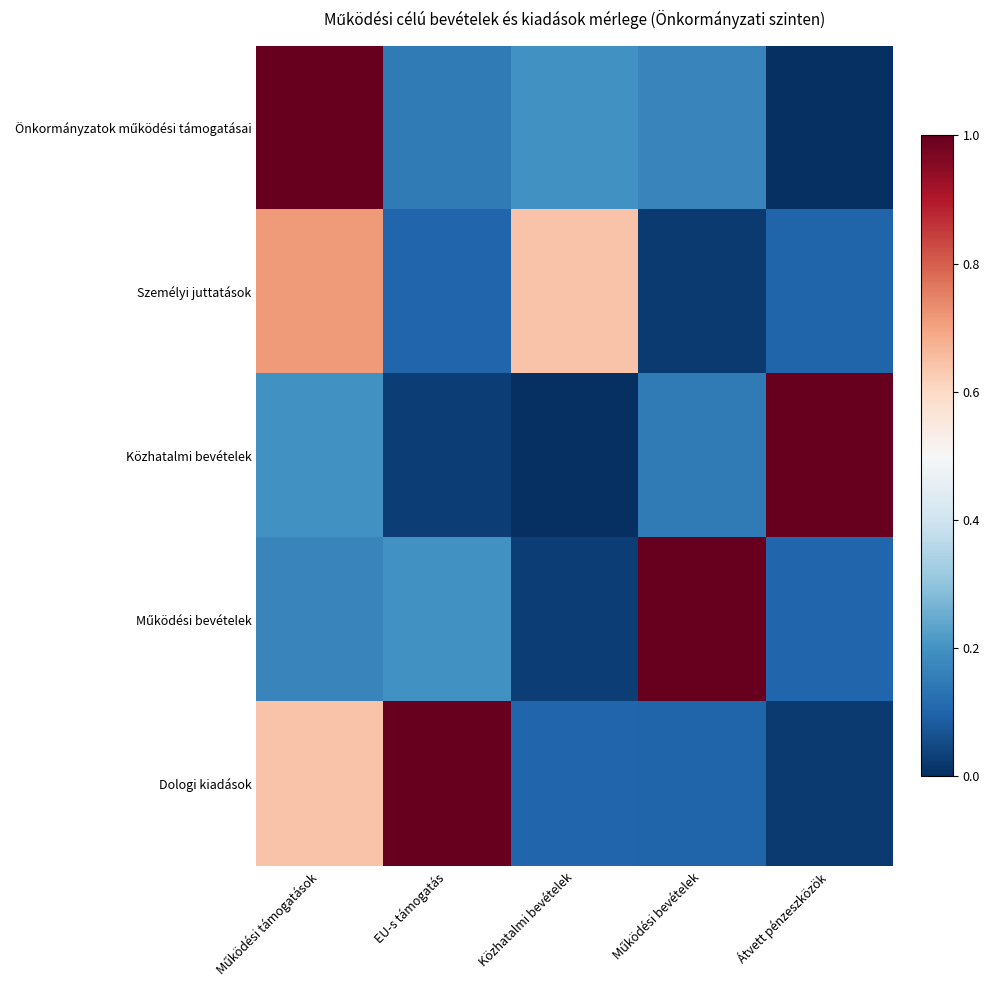

At how many categories does at least one series exceed 0?

5